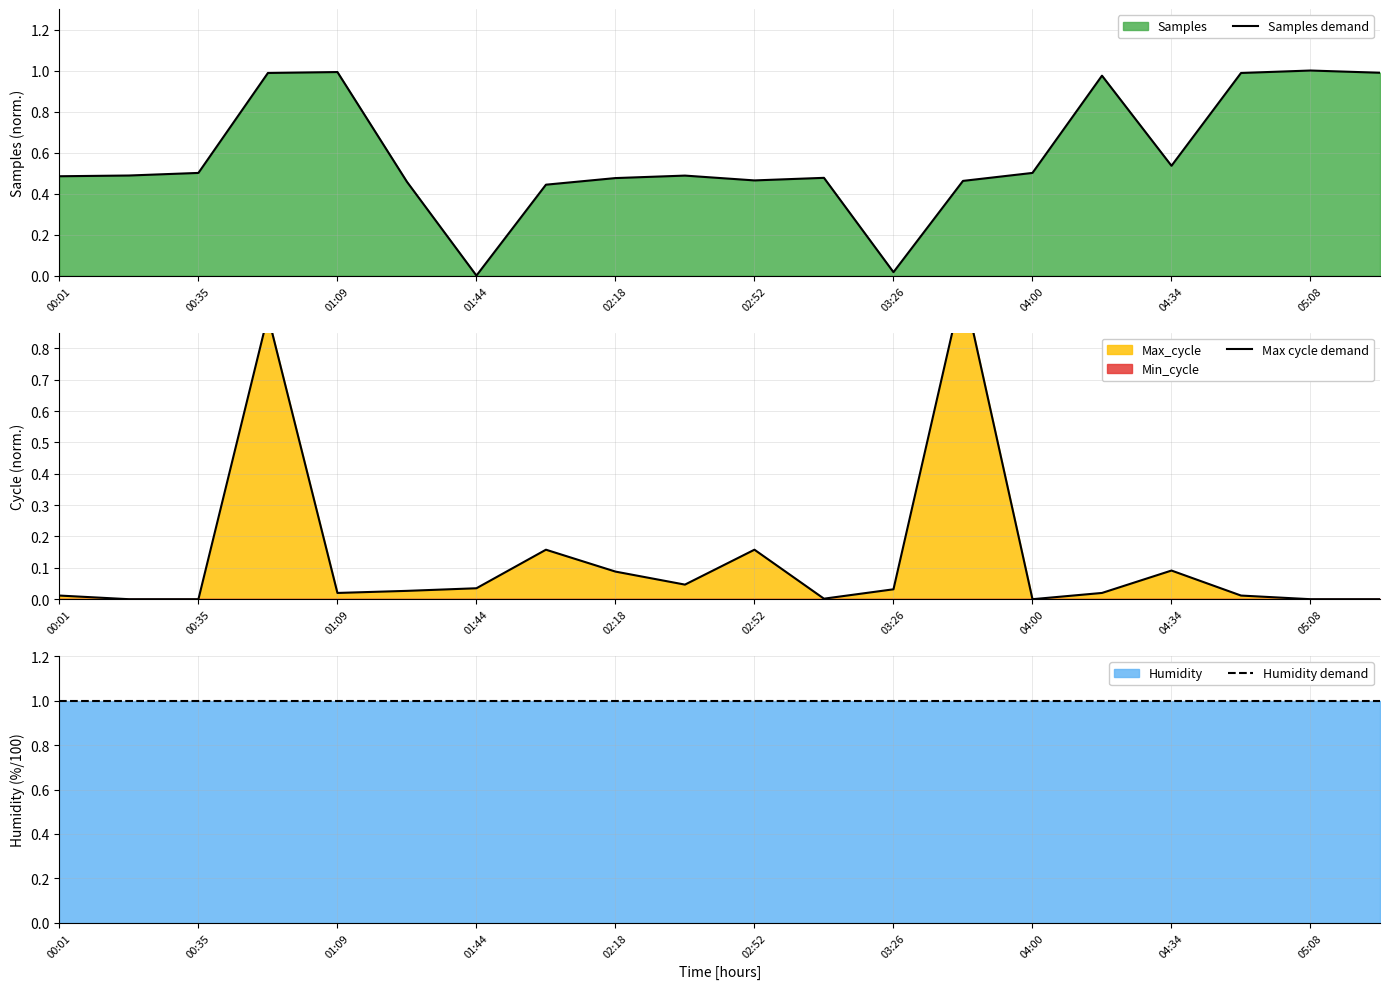

What is the average value of the Samples demand series?

0.6